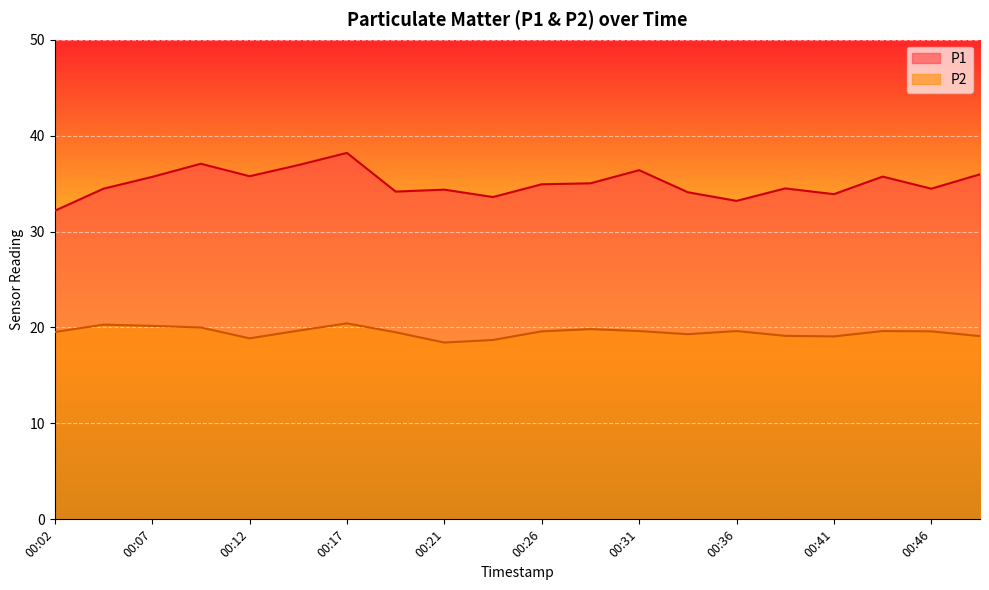

What is the average value of the P2 series?

19.5